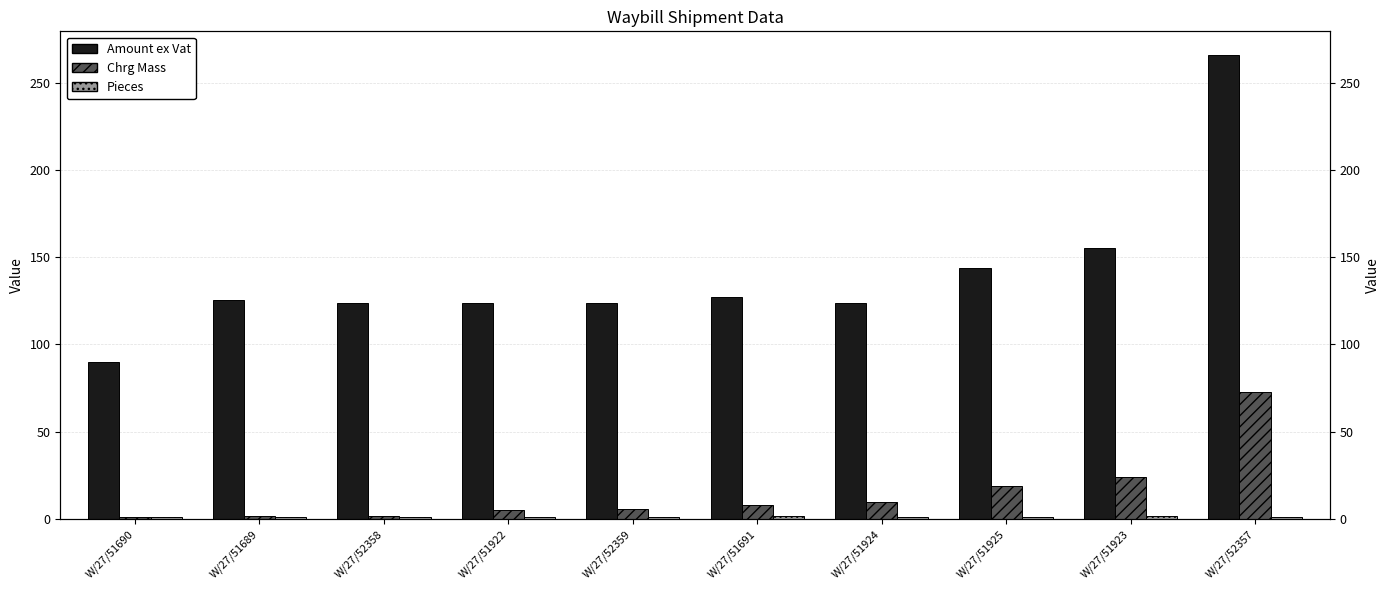

What are all the series names shown in the legend?

Amount ex Vat, Chrg Mass, Pieces